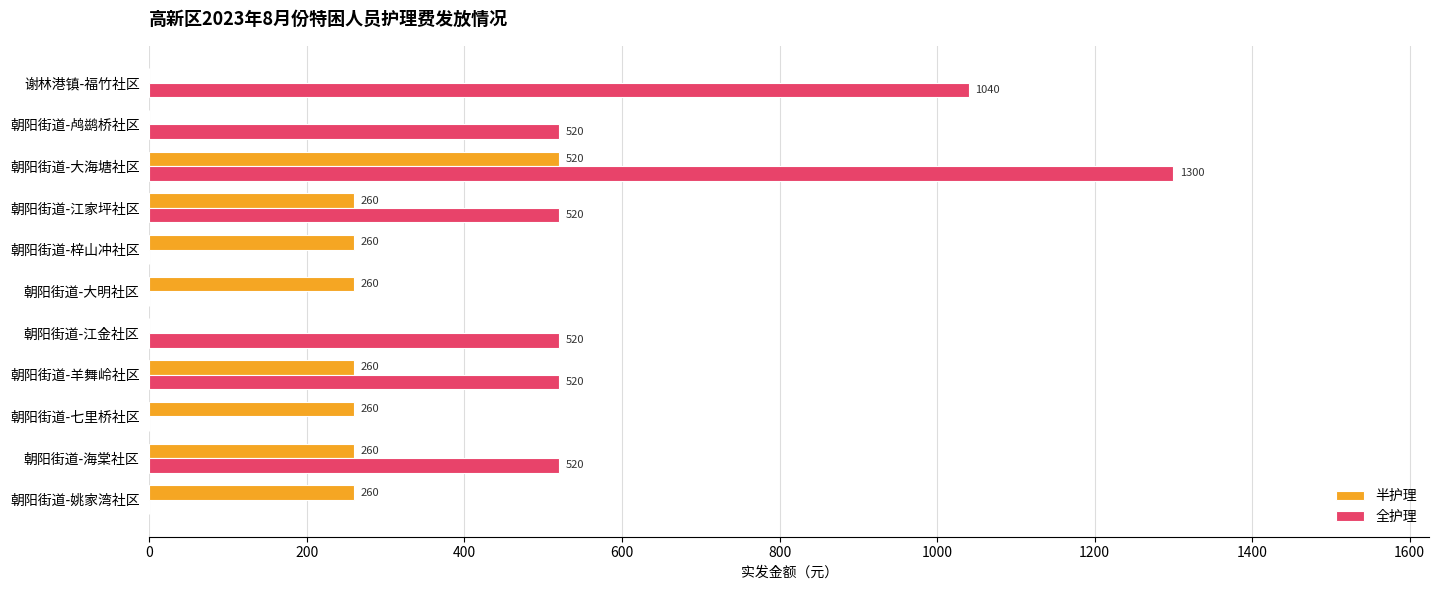

How many categories are shown in the chart?

11